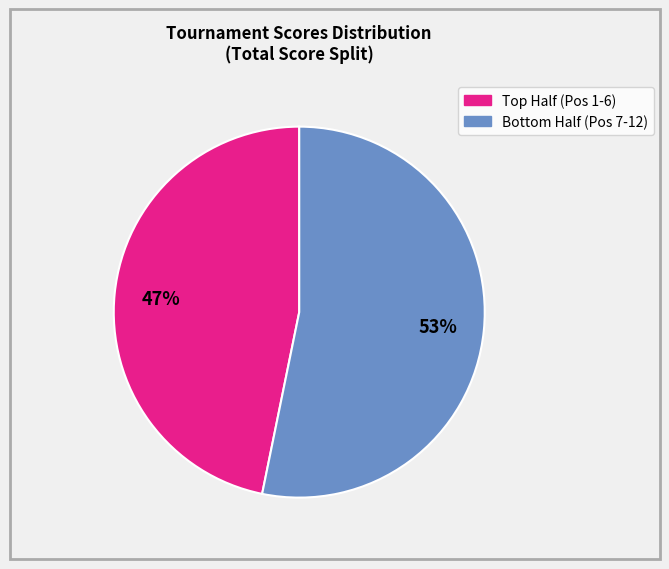

Is there a majority slice in this chart?

Yes